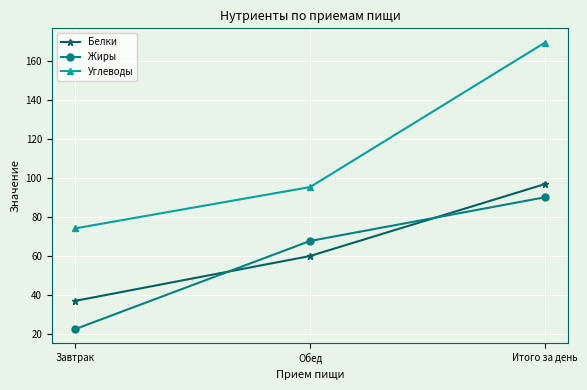

What is the highest value of the Жиры series?

90.0